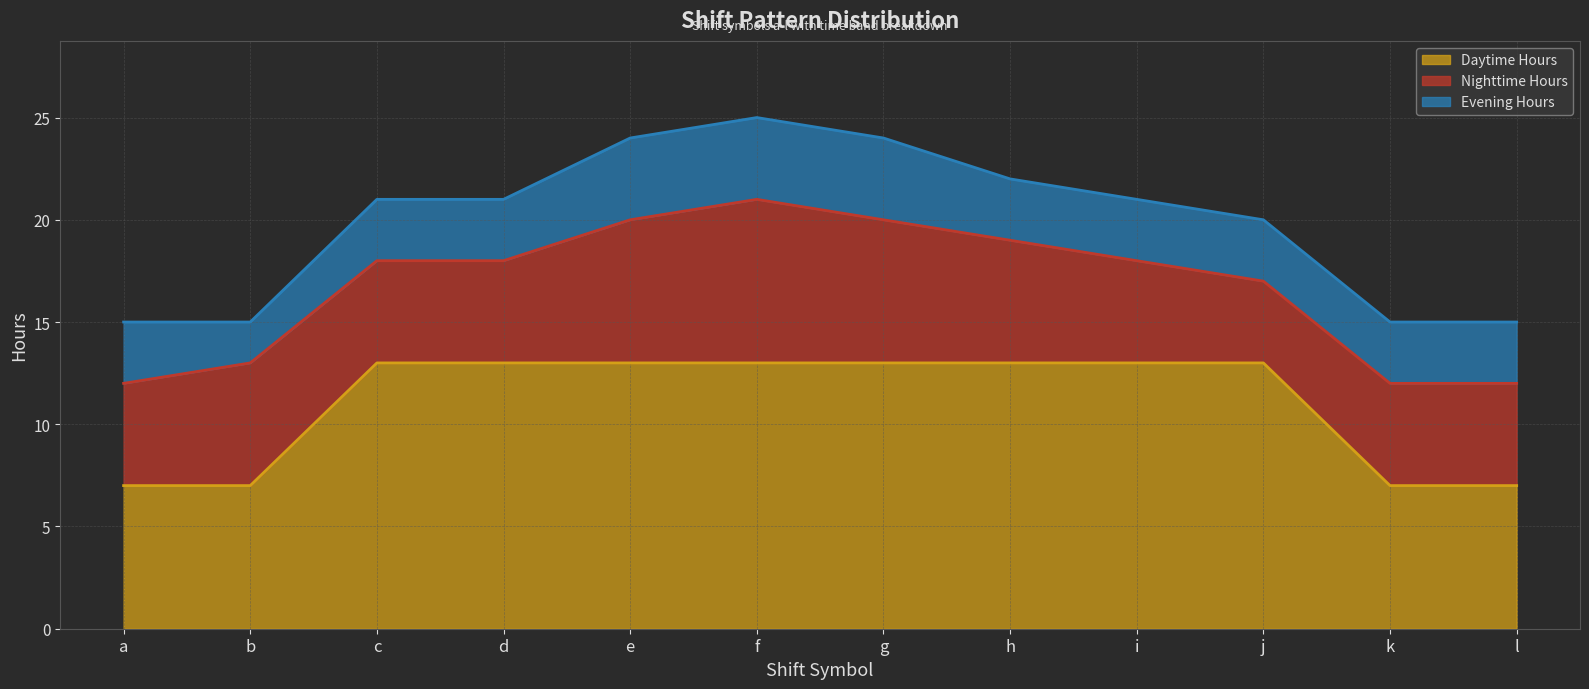

Which category has the highest value in the Daytime Hours (line) series?

c